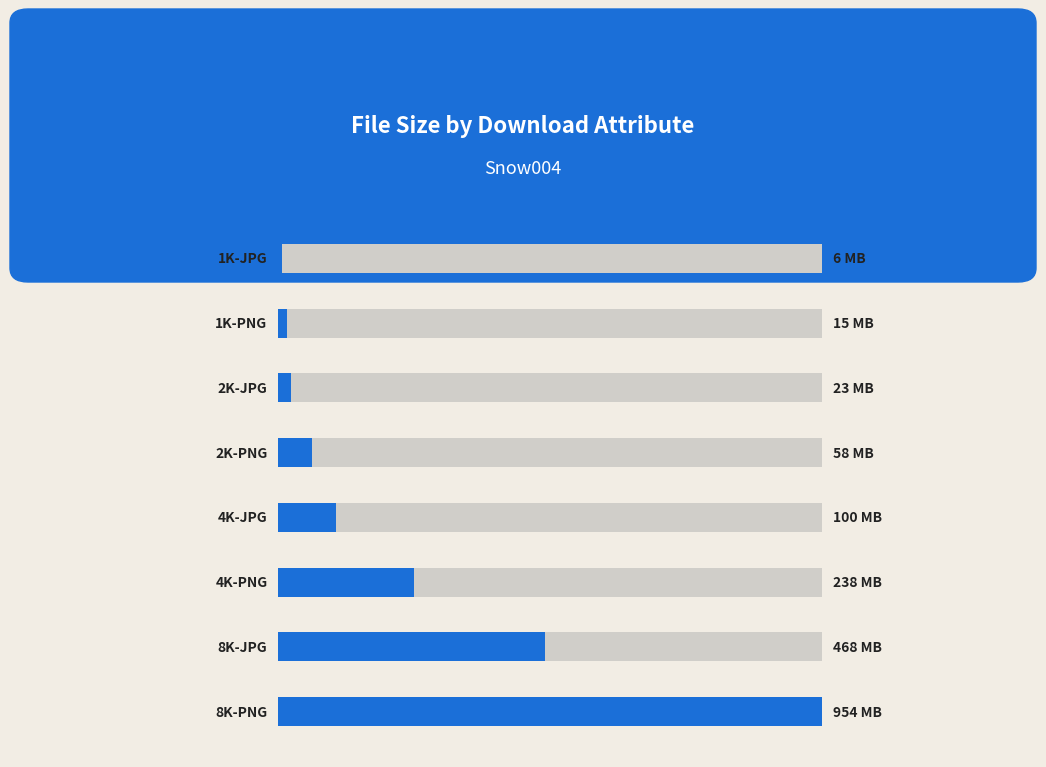

How many data points are above 100362982?

3